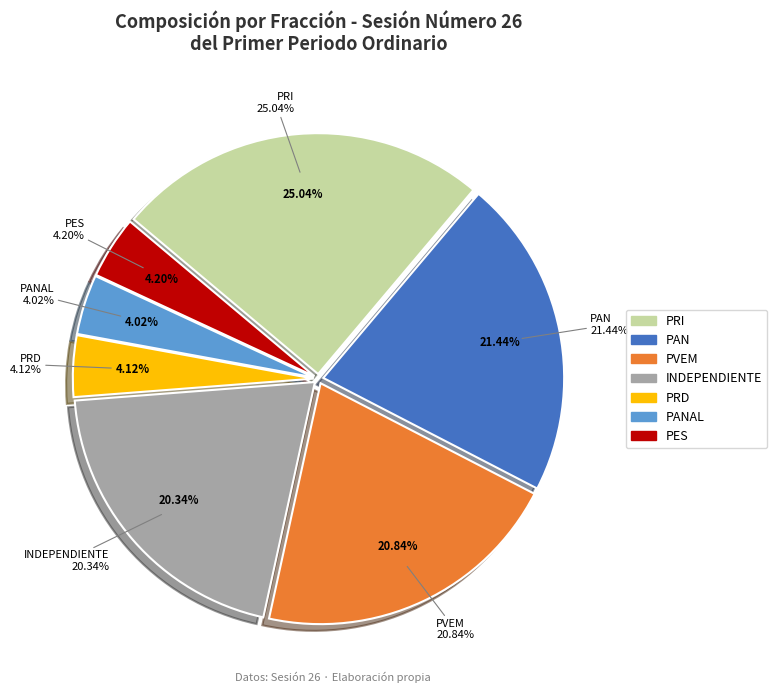

How many segments does this pie chart have?

7